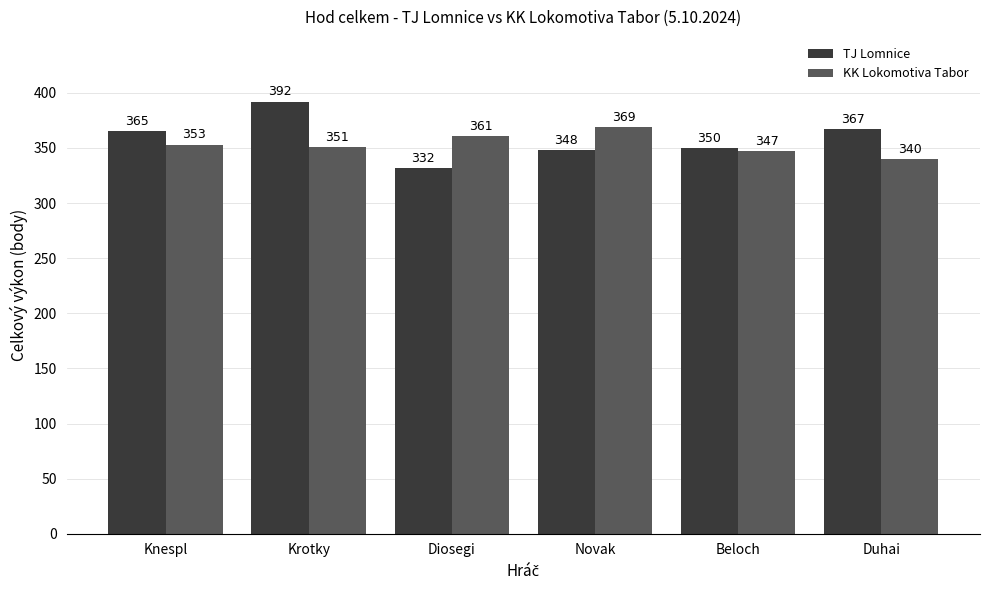

What position from the right is Krotky?

5